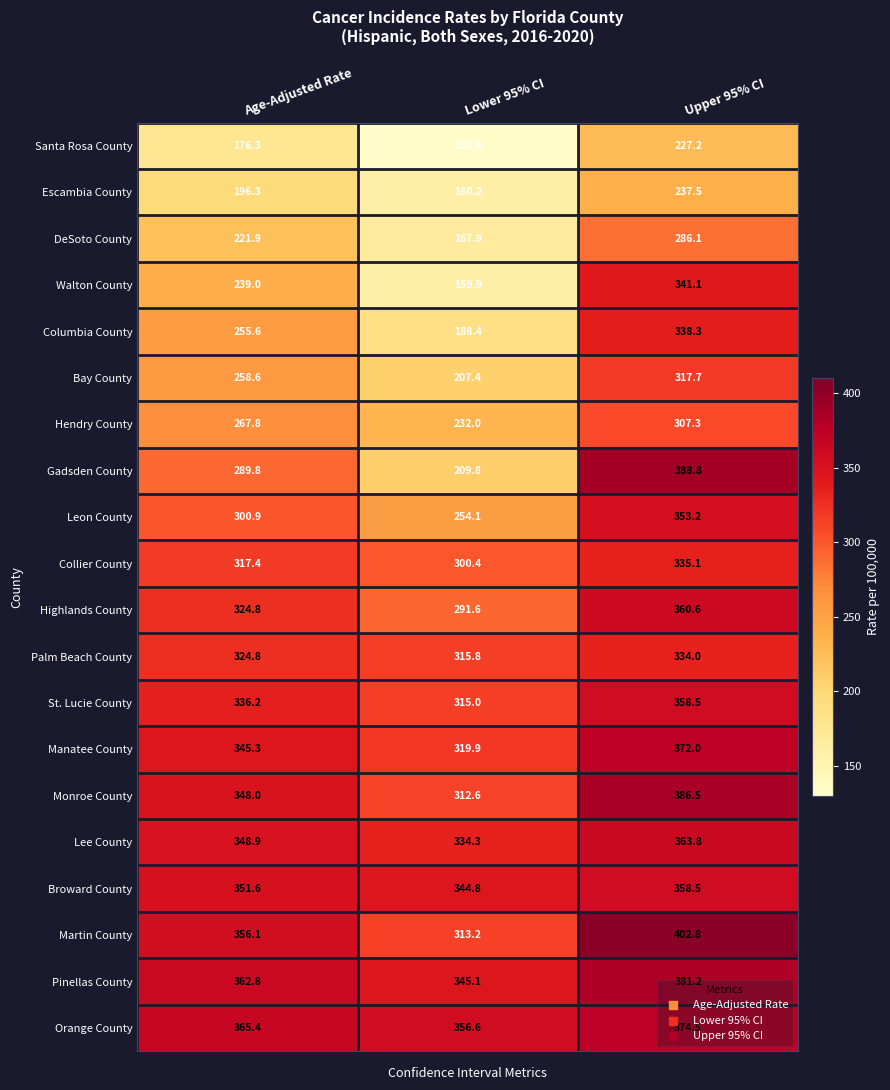

How many categories are shown in the chart?

3